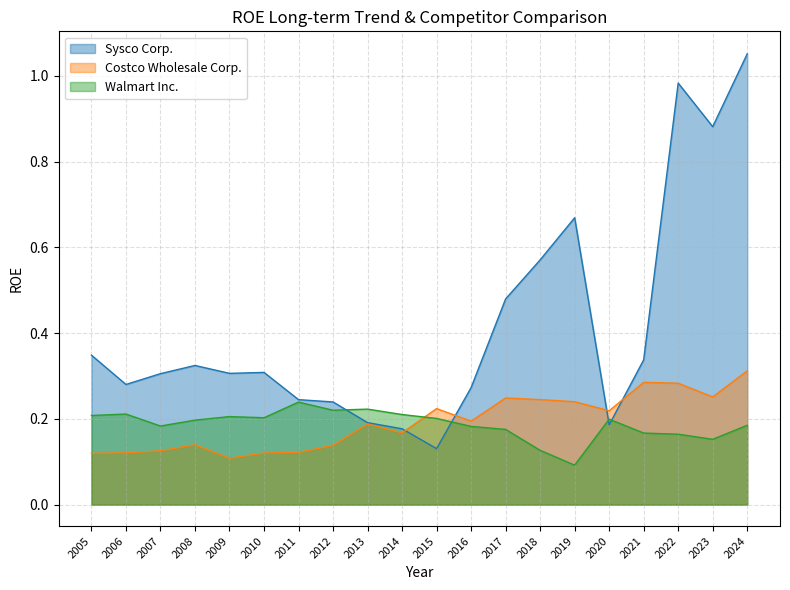

At which category does the chart reach its minimum across all series?

2019